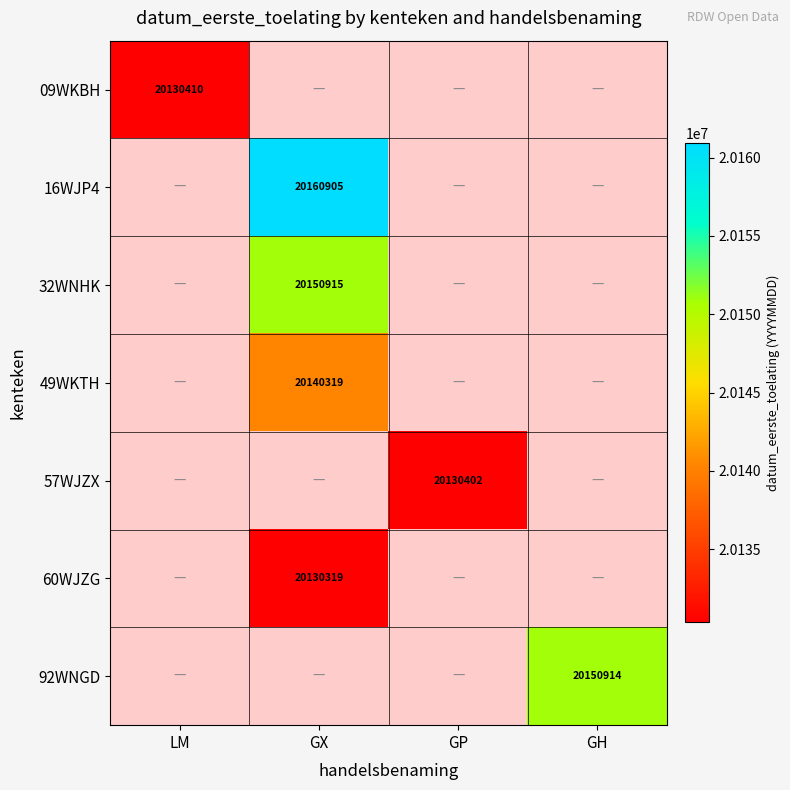

At how many categories does at least one series exceed 20152123?

1